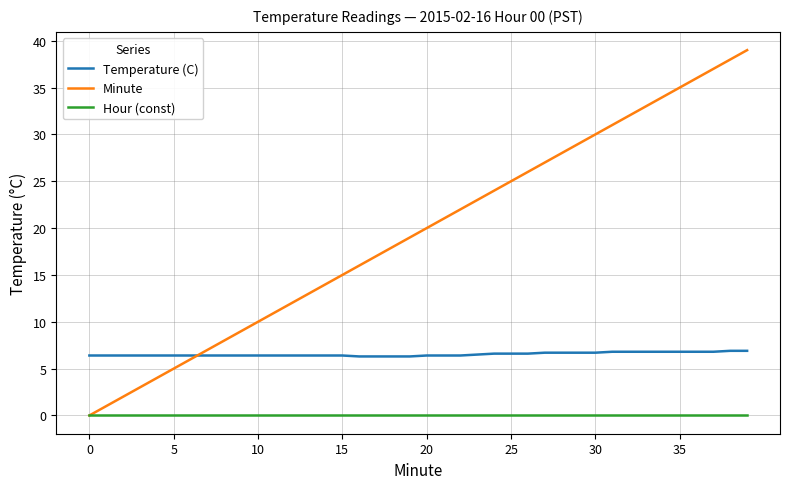

What is the sum of all Minute values?

780.0